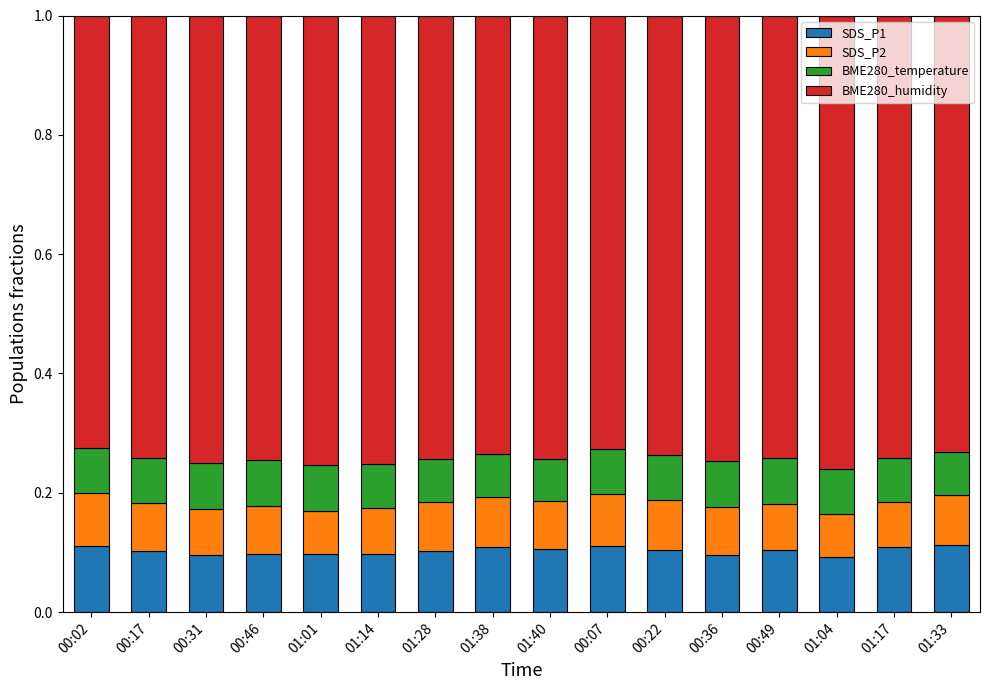

What is the total value across all series at 00:49?

1.0